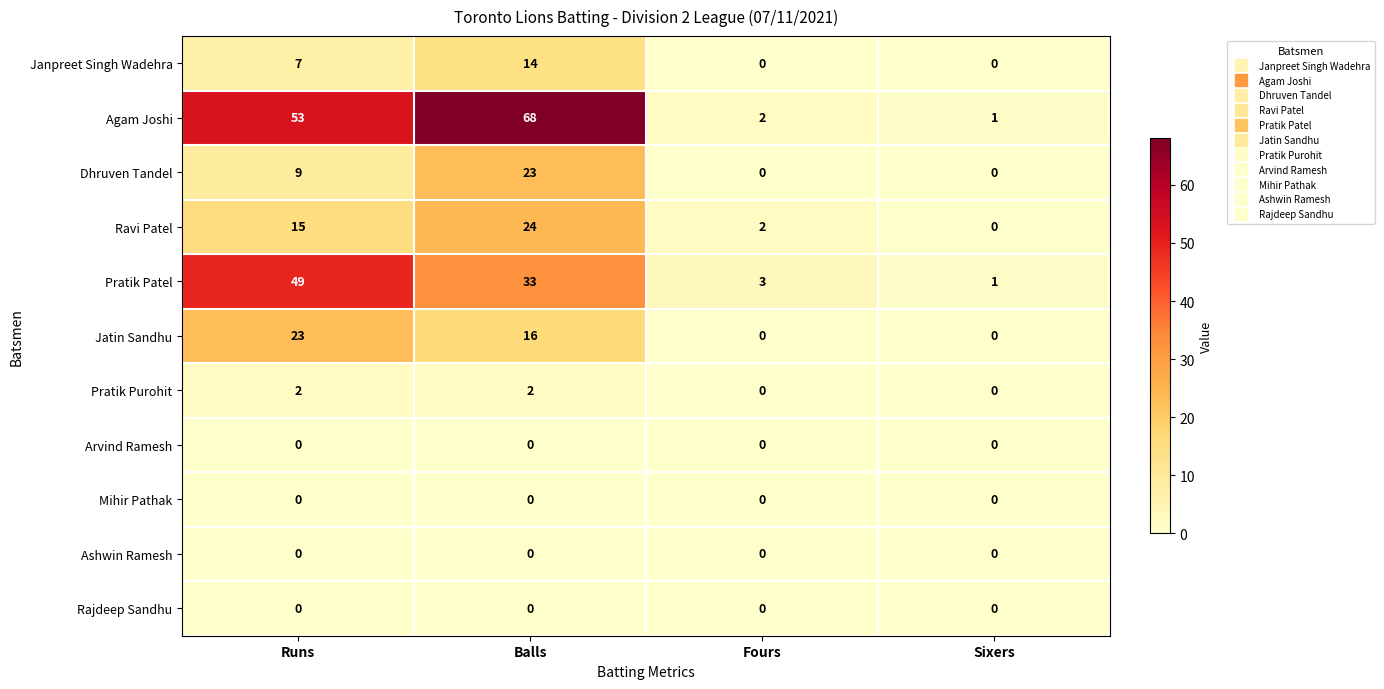

How many series are shown in this chart?

11